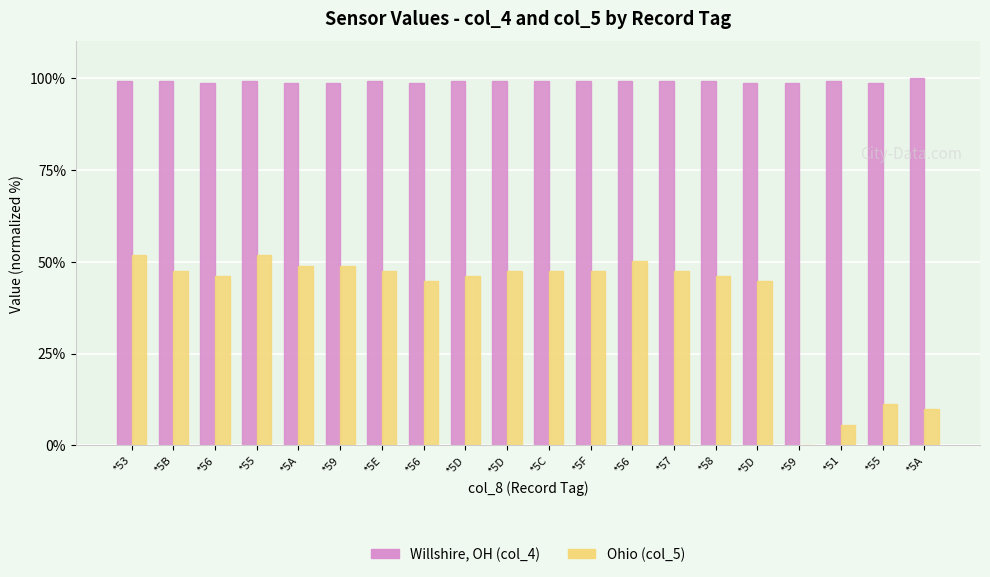

At *5A, list the series in order from largest to smallest.

Willshire, OH (col_4), Ohio (col_5)